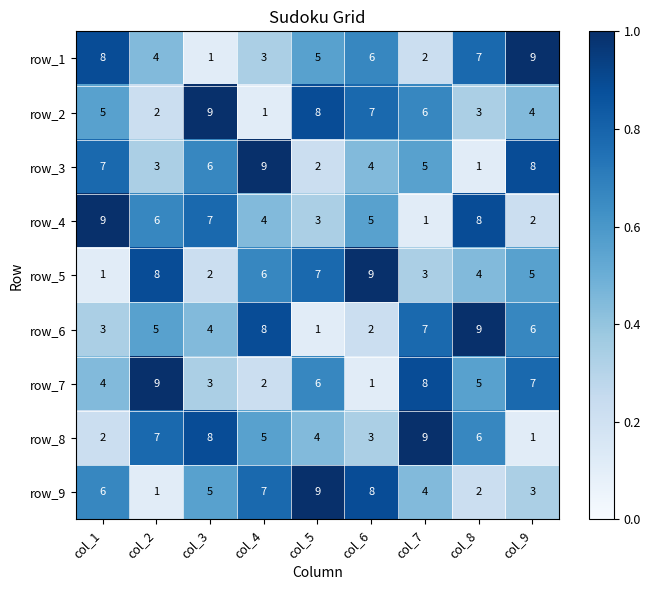

What is the minimum value for row_4?

1